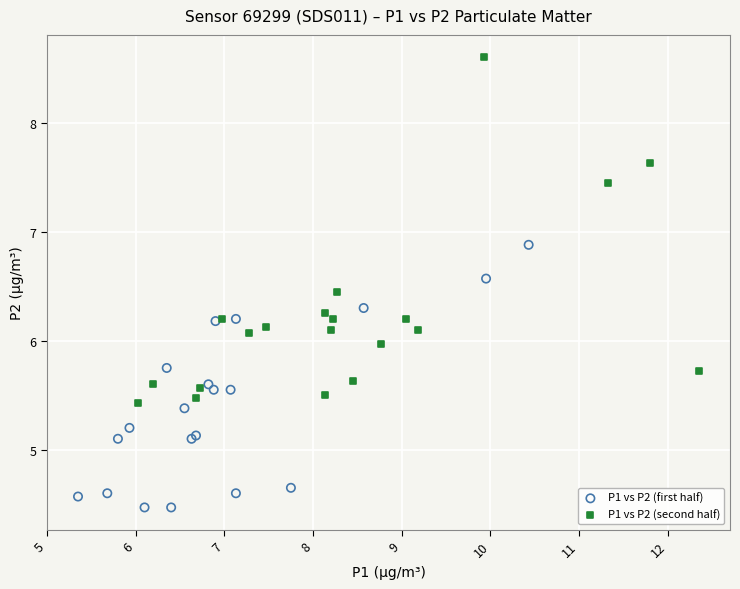

Which series has the widest spread of Y values?

P1 vs P2 (second half)